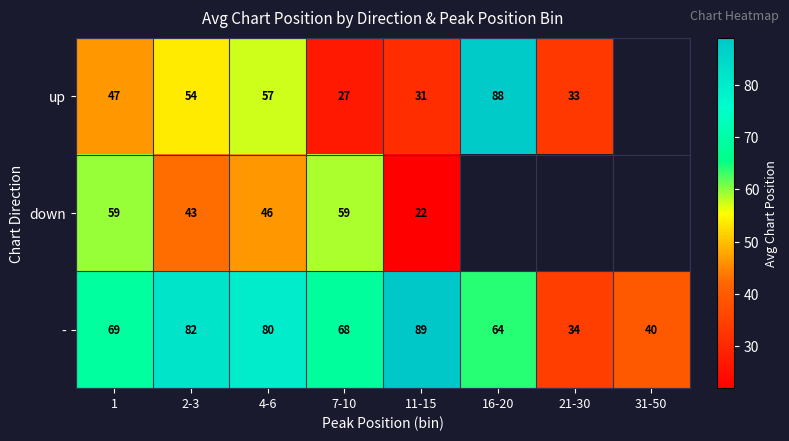

What is the minimum value for -?

34.0